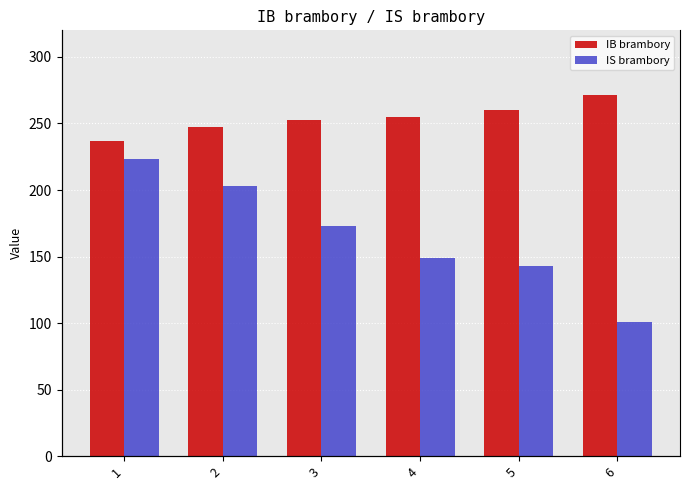

Does the chart contain any negative values?

No